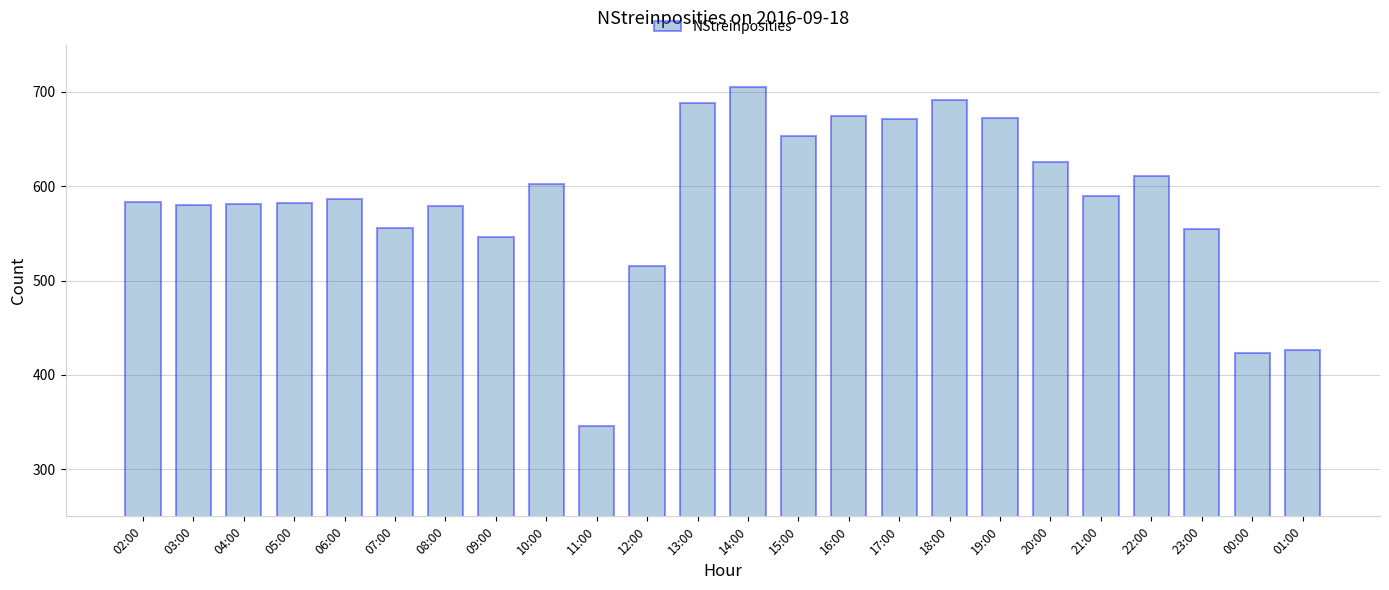

What is the average value?

585